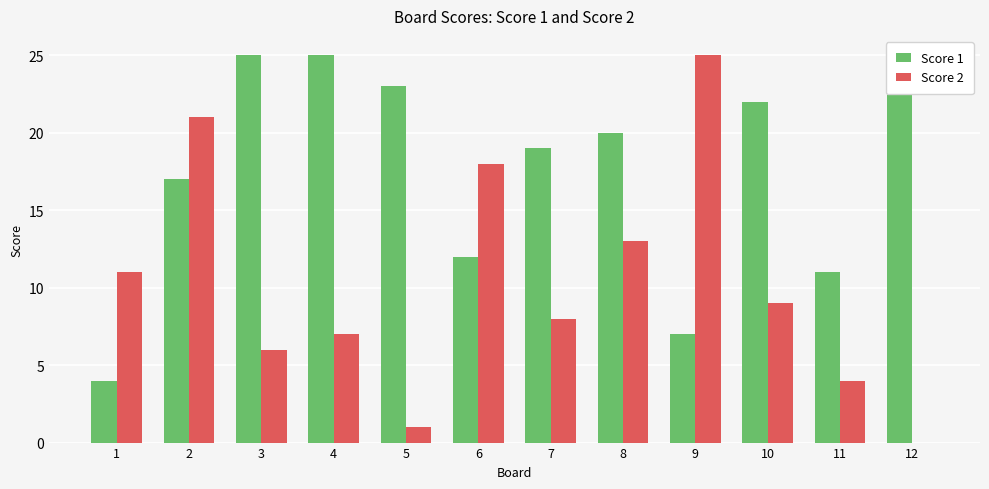

What is the difference between the Score 2 values at 9 and 12?

25